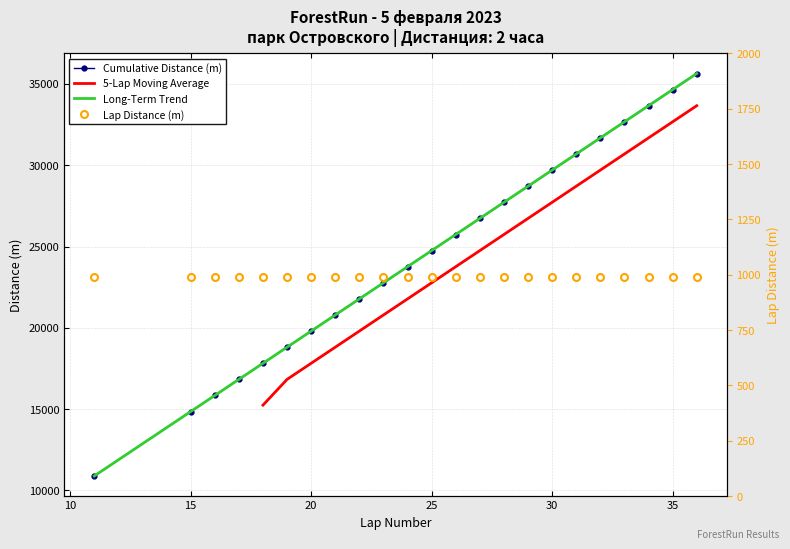

True or false: the data shows 31680 at 32.

True